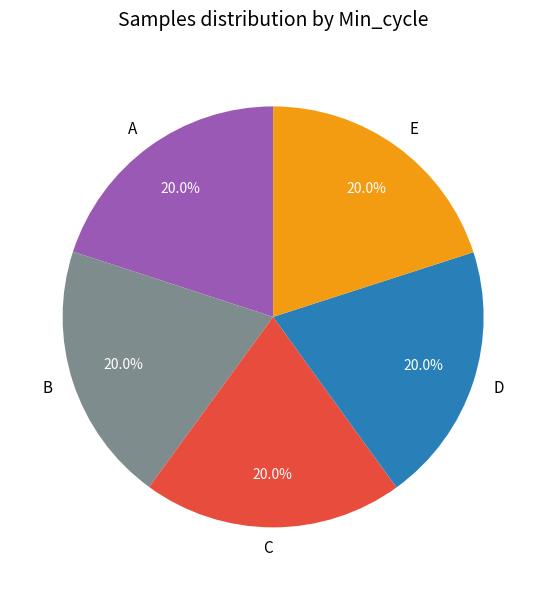

Does E account for over 50% of the chart?

No